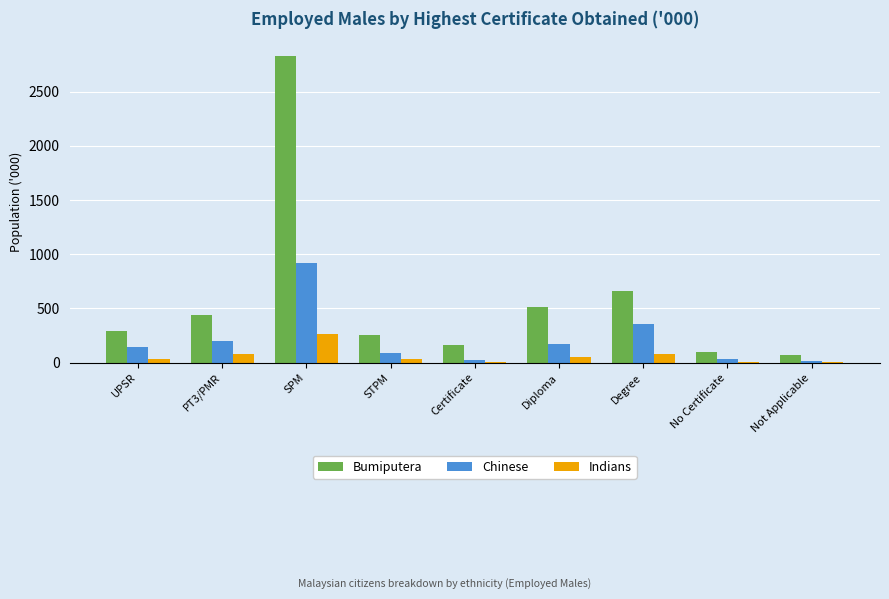

What are all the series names shown in the legend?

Bumiputera, Chinese, Indians